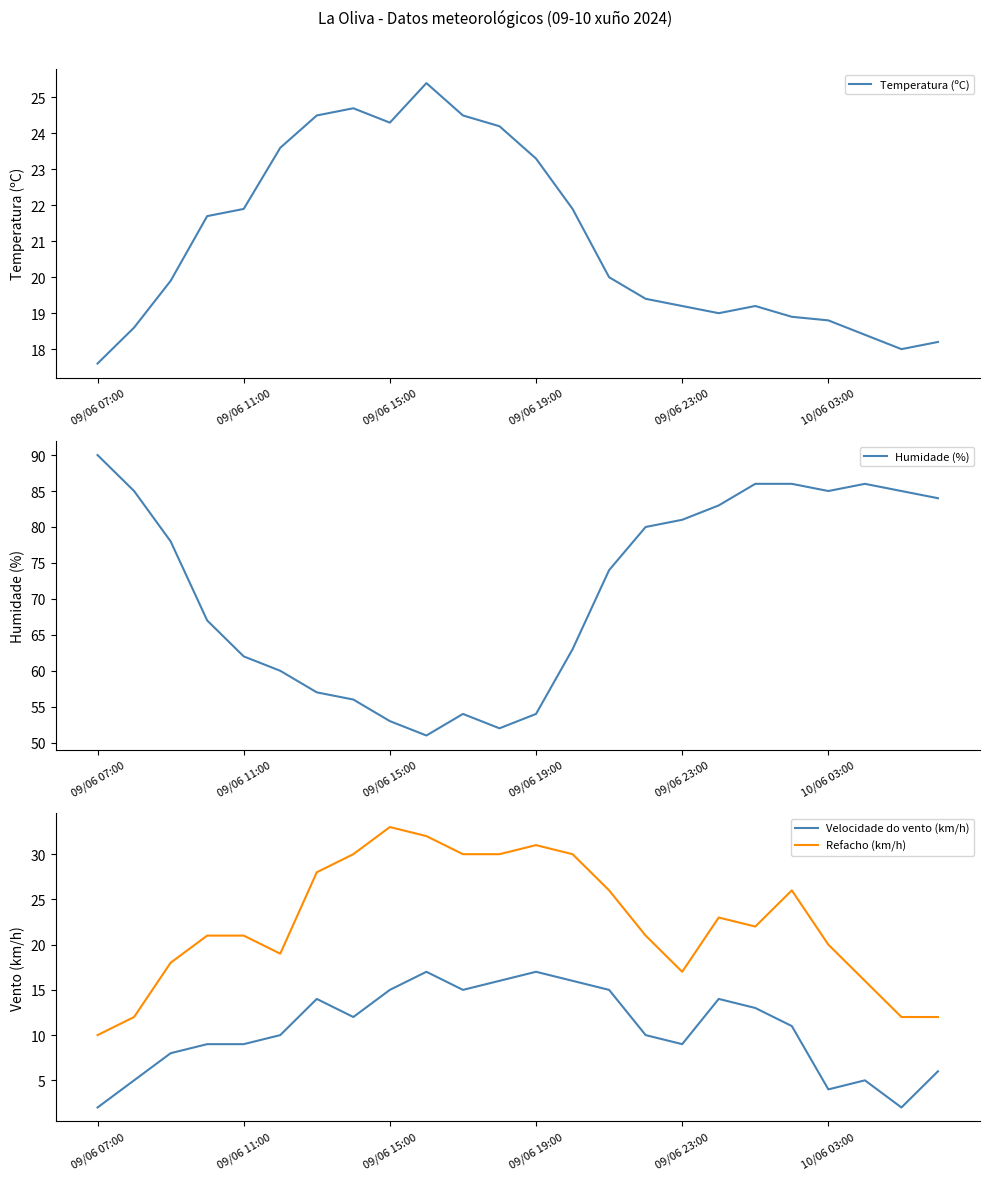

How many series are shown in this chart?

4